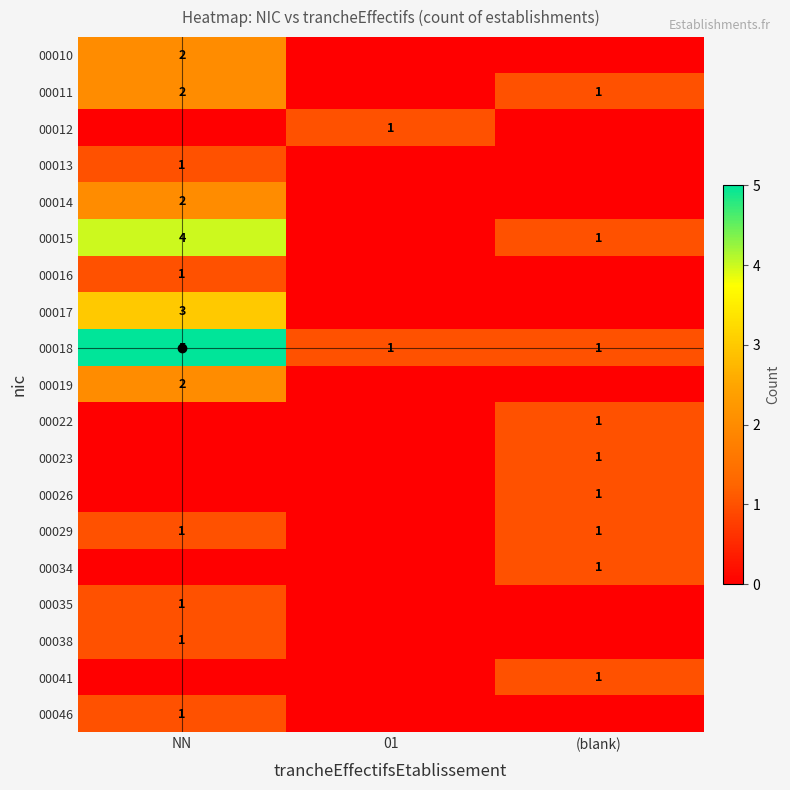

What is the difference between the 00015 values at NN and (blank)?

3